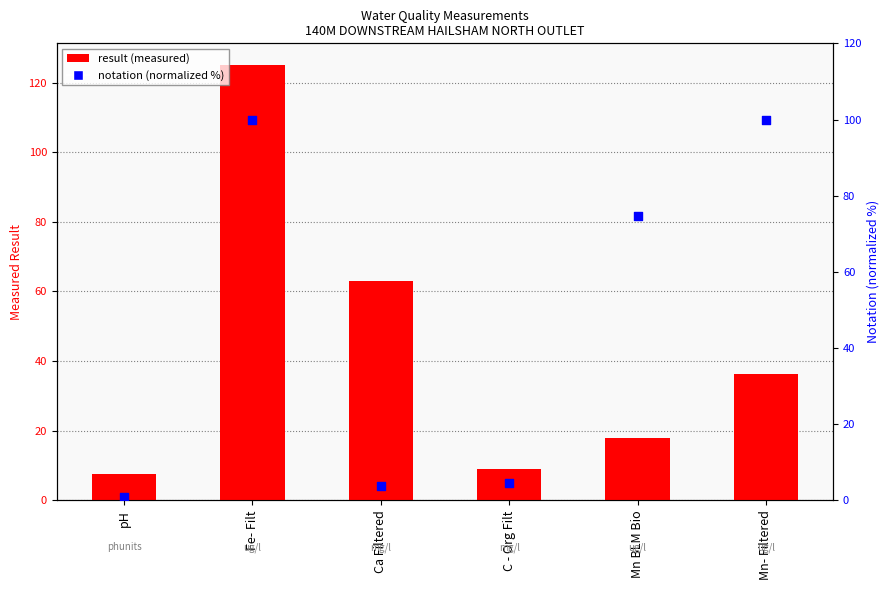

Which series has the largest Y range (max minus min)?

result